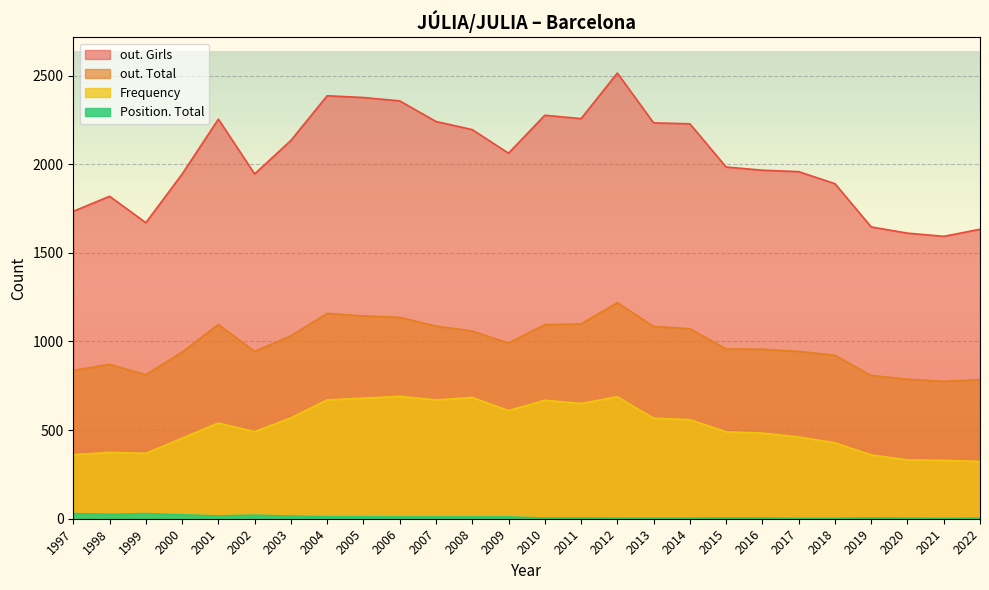

The value of out. Girls at 2017 is 1205. True or false?

False